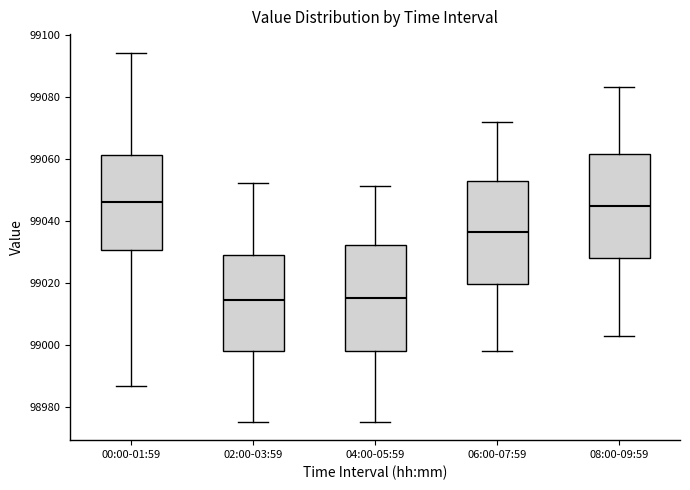

Where is the lower edge of the box for 02:00-03:59 on the y-axis? The values are not printed on the chart, so give them approximately, as read against the axis.

98998